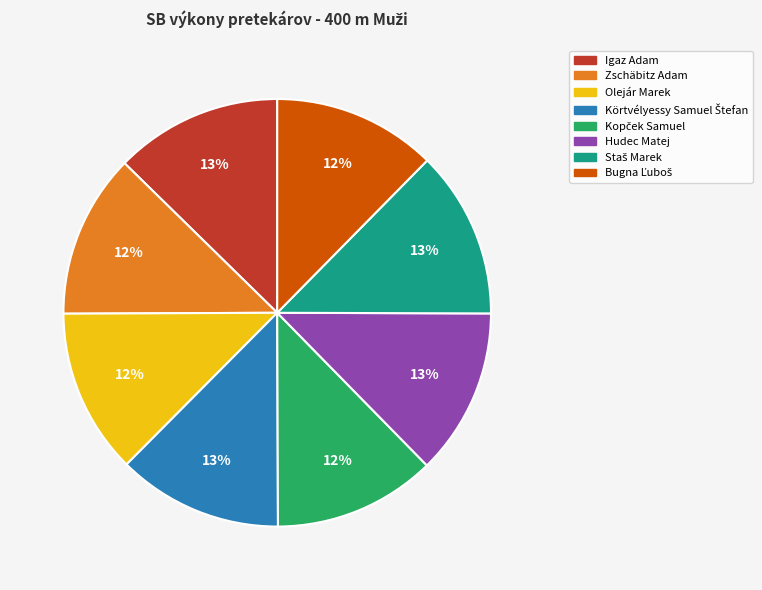

To the nearest percent, what portion does Olejár Marek represent?

12%